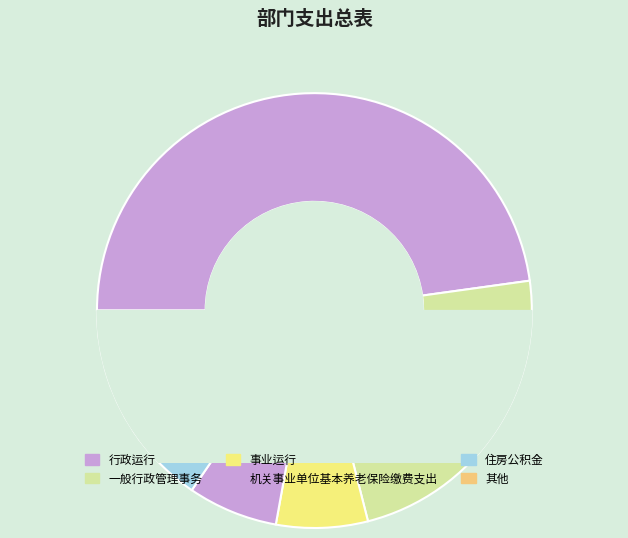

Is there a majority slice in this chart?

No